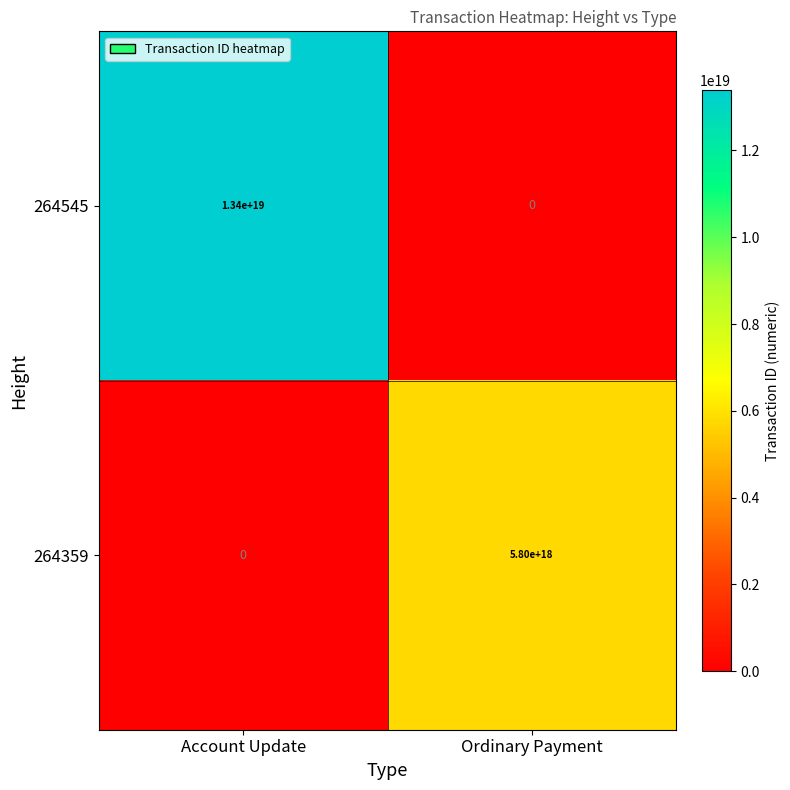

At which category is the sum across all series the highest?

Account Update